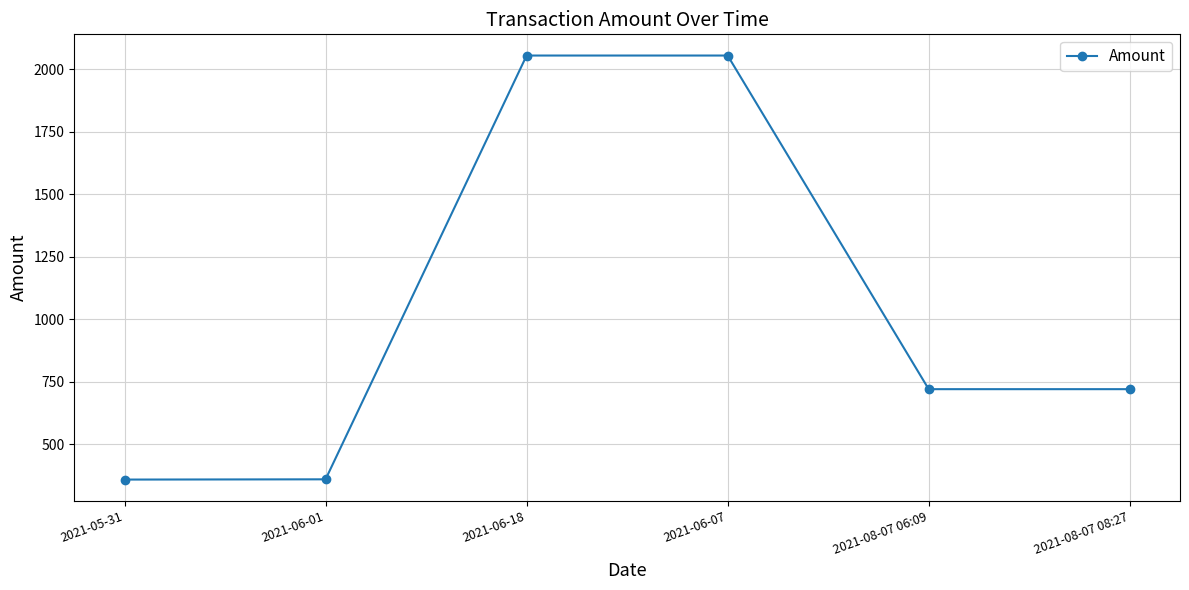

How many interior local peaks (higher than both neighbors) does the data have?

1